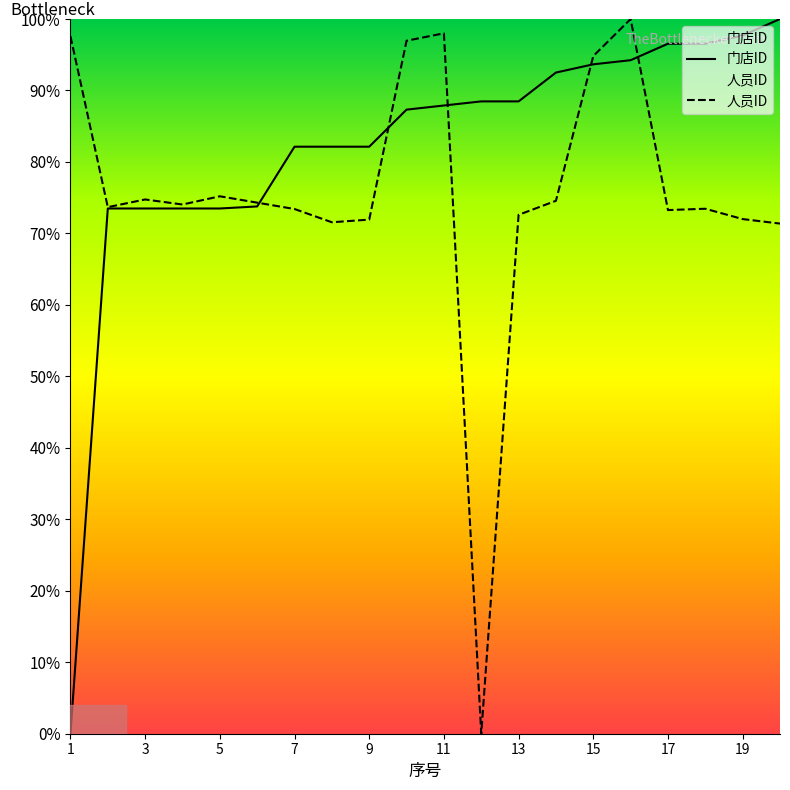

How many interior local peaks does the 人员ID series have?

5